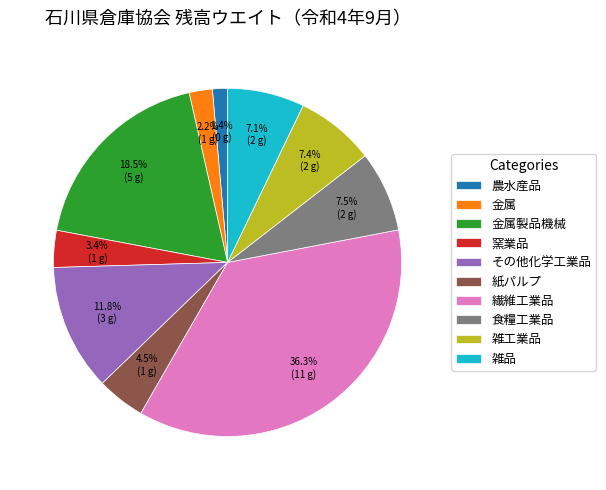

Is there any slice that represents more than half of the pie?

No